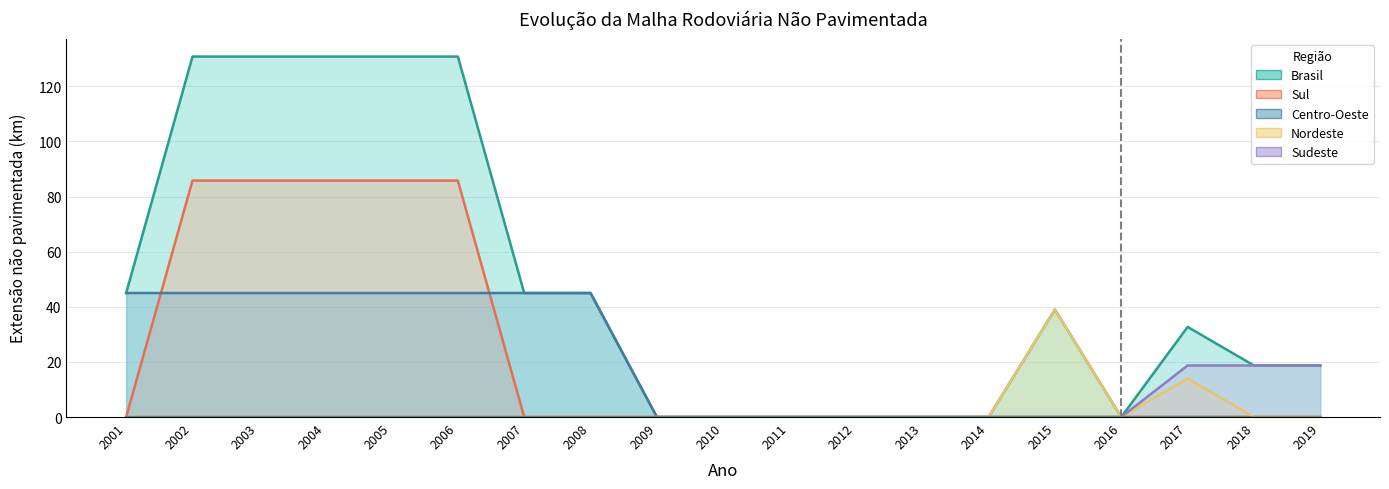

The value of Nordeste at 2003 is -15.0. True or false?

False